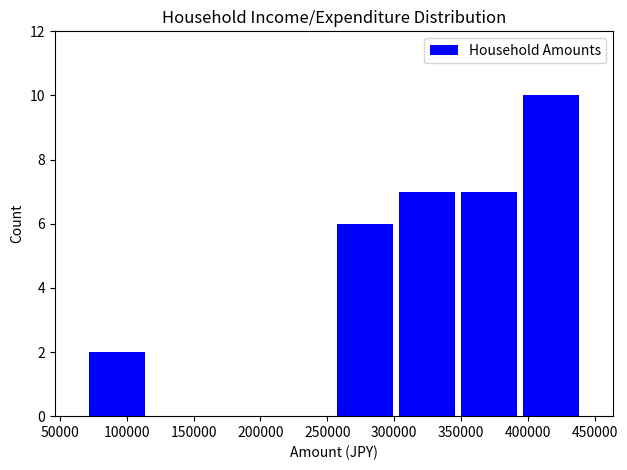

Reading left to right, transcribe this chart: for each bar, give the range it covers on the x-axis and its height. Neither the bar edges nor the heights are printed on the chart, so give them approximately, as read against the axes.

70000 to 115000: 2
115000 to 160000: 0
160000 to 210000: 0
210000 to 255000: 0
255000 to 300000: 6
300000 to 350000: 7
350000 to 395000: 7
395000 to 440000: 10